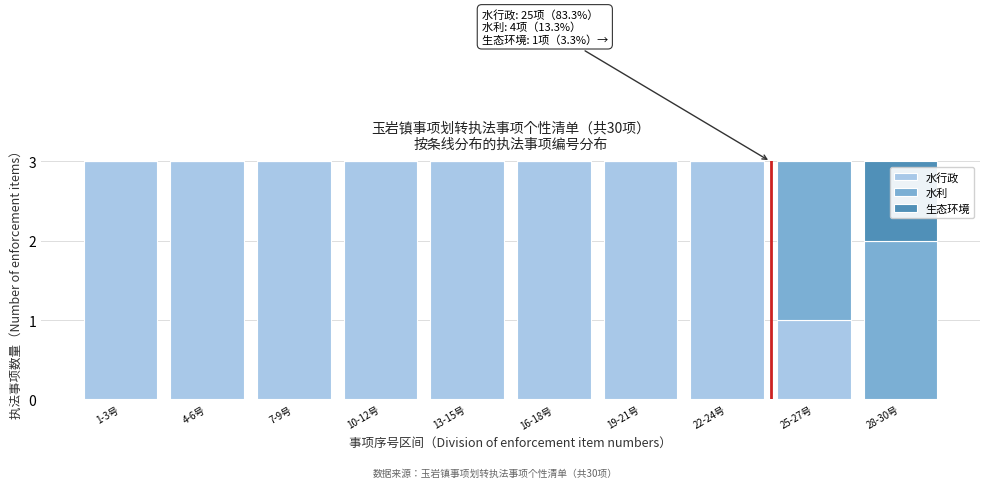

Reading left to right, what are the values for 水行政?

1-3号=3	4-6号=3	7-9号=3	10-12号=3	13-15号=3	16-18号=3	19-21号=3	22-24号=3	25-27号=1	28-30号=0